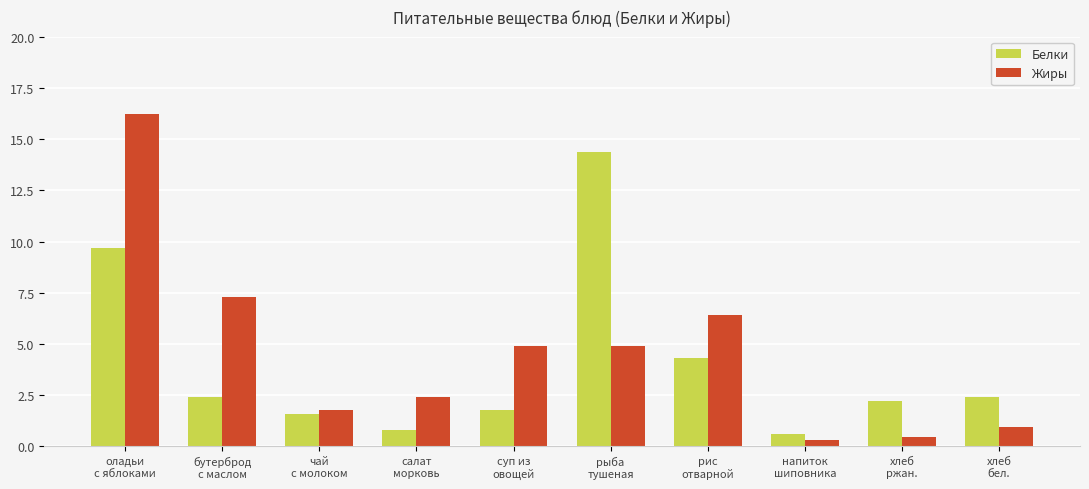

Rank the series by their maximum value, from lowest to highest.

Белки, Жиры